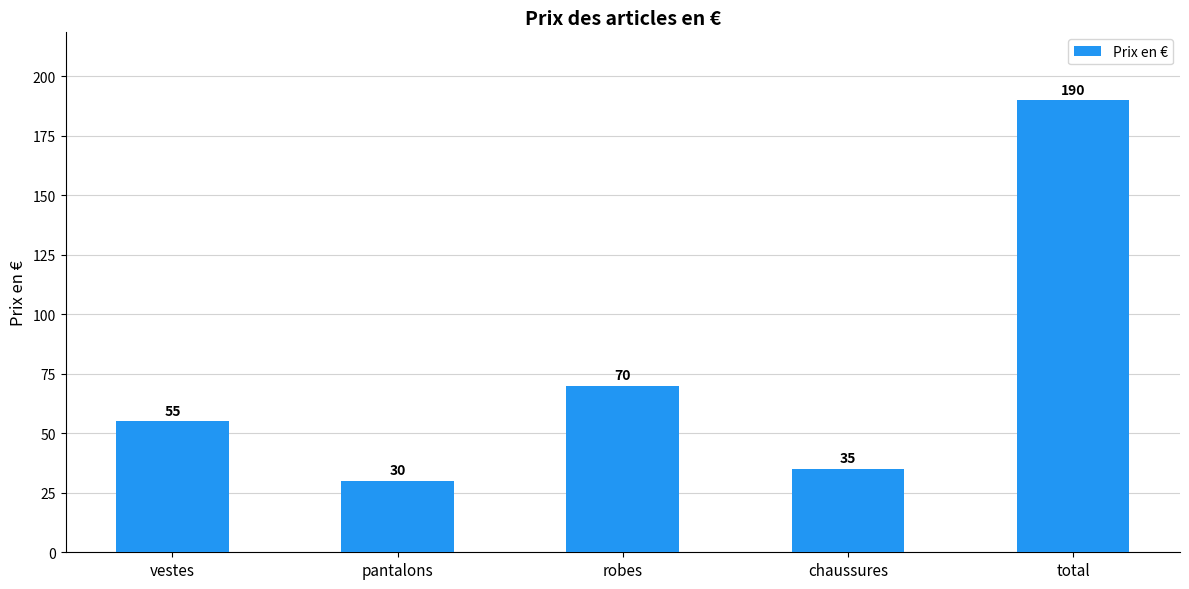

What is the average value?

76